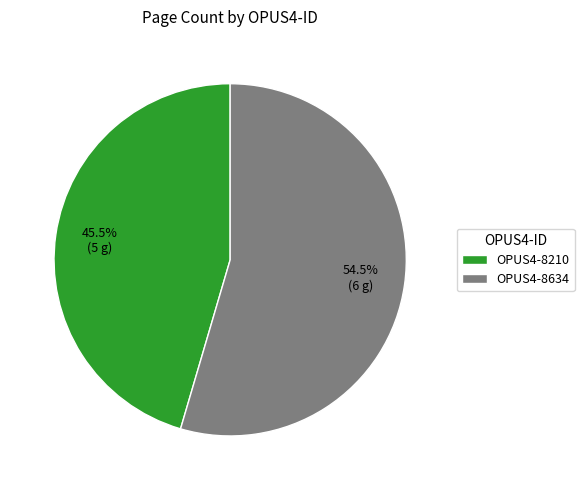

To the nearest percent, what is the difference between the largest and smallest slice percentages?

9%